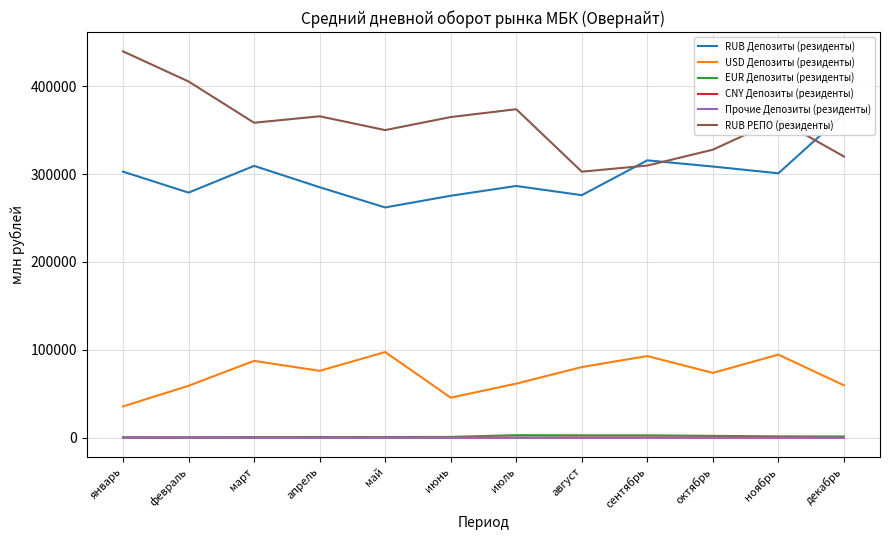

How many lines are shown in the chart?

6